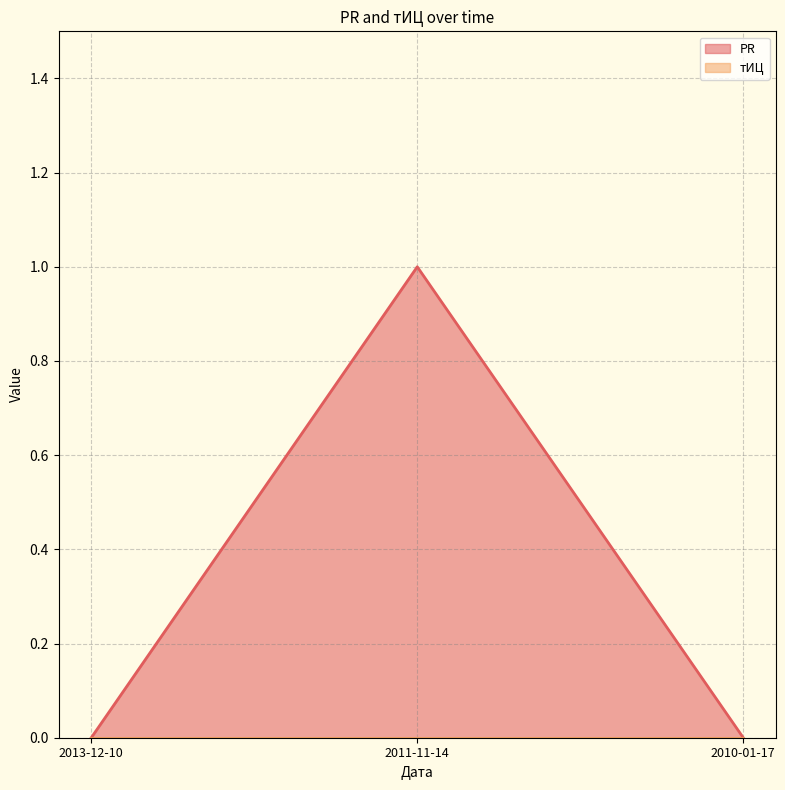

What position from the right is 2010-01-17?

1